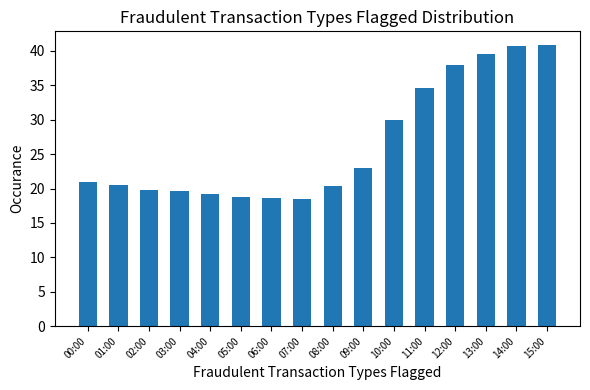

What is the label of the 15th bar from the right?

01:00